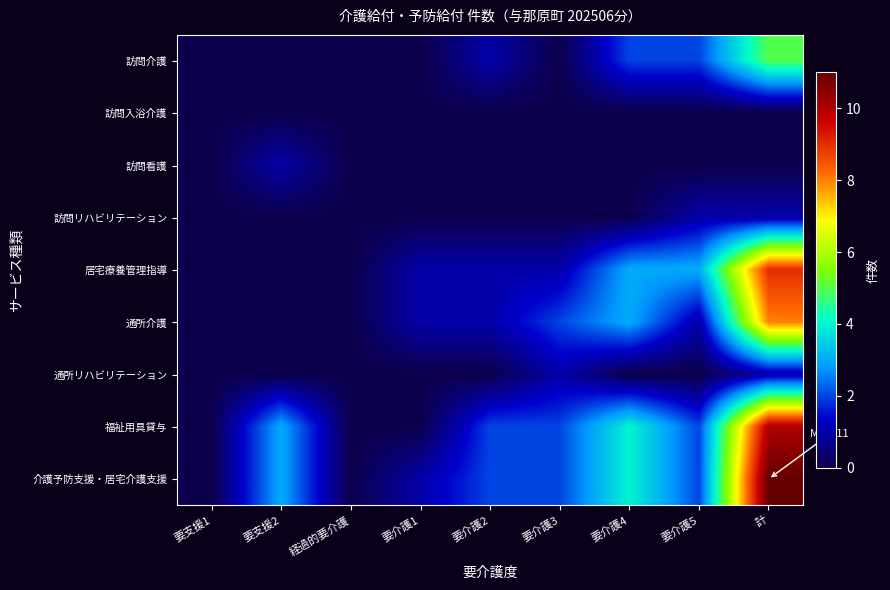

Reading left to right, transcribe all the data shown in this chart.

訪問介護: 要支援1=0	要支援2=0	経過的要介護=0	要介護1=0	要介護2=1	要介護3=0	要介護4=2	要介護5=2	計=5
訪問入浴介護: 要支援1=0	要支援2=0	経過的要介護=0	要介護1=0	要介護2=0	要介護3=0	要介護4=0	要介護5=0	計=0
訪問看護: 要支援1=0	要支援2=1	経過的要介護=0	要介護1=0	要介護2=0	要介護3=0	要介護4=0	要介護5=0	計=0
訪問リハビリテーション: 要支援1=0	要支援2=0	経過的要介護=0	要介護1=0	要介護2=0	要介護3=0	要介護4=0	要介護5=1	計=1
居宅療養管理指導: 要支援1=0	要支援2=0	経過的要介護=0	要介護1=1	要介護2=1	要介護3=1	要介護4=3	要介護5=3	計=9
通所介護: 要支援1=0	要支援2=0	経過的要介護=0	要介護1=1	要介護2=1	要介護3=2	要介護4=3	要介護5=1	計=8
通所リハビリテーション: 要支援1=0	要支援2=0	経過的要介護=0	要介護1=0	要介護2=0	要介護3=1	要介護4=0	要介護5=0	計=1
福祉用具貸与: 要支援1=0	要支援2=3	経過的要介護=0	要介護1=0	要介護2=2	要介護3=2	要介護4=4	要介護5=2	計=10
介護予防支援・居宅介護支援: 要支援1=0	要支援2=3	経過的要介護=0	要介護1=1	要介護2=2	要介護3=2	要介護4=4	要介護5=2	計=11